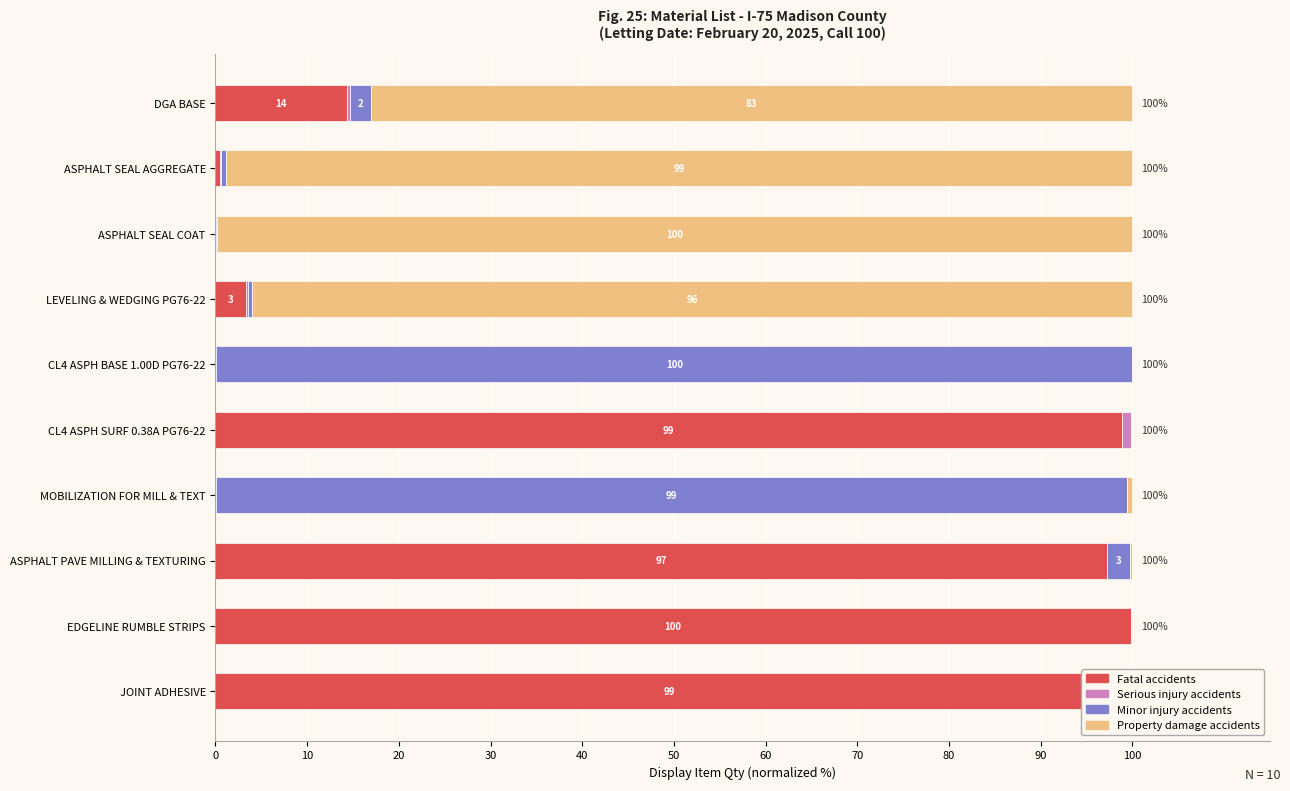

Which category has the highest value in the Fatal accidents series?

EDGELINE RUMBLE STRIPS